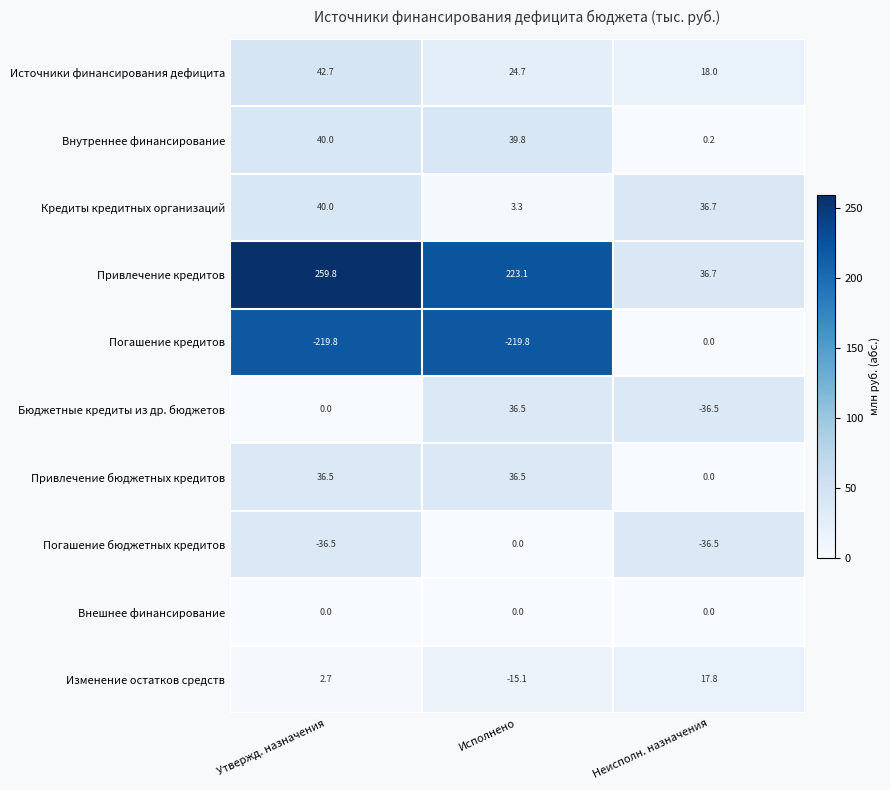

What is the total value across all series at Утвержд. назначения?

165.4